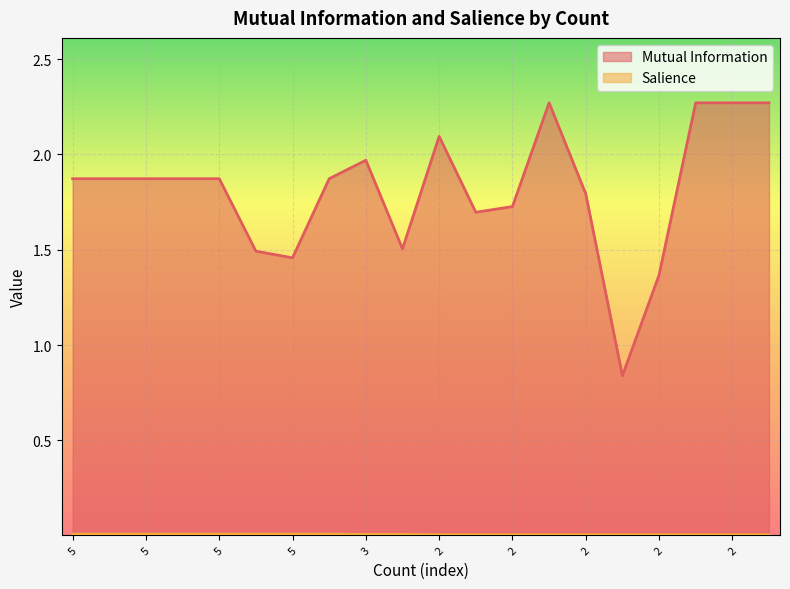

Does the chart display data point markers on the line(s)?

No